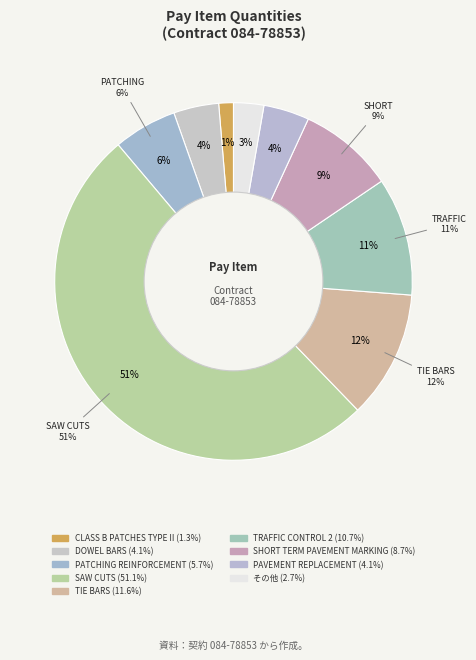

Is there any slice that represents more than half of the pie?

Yes